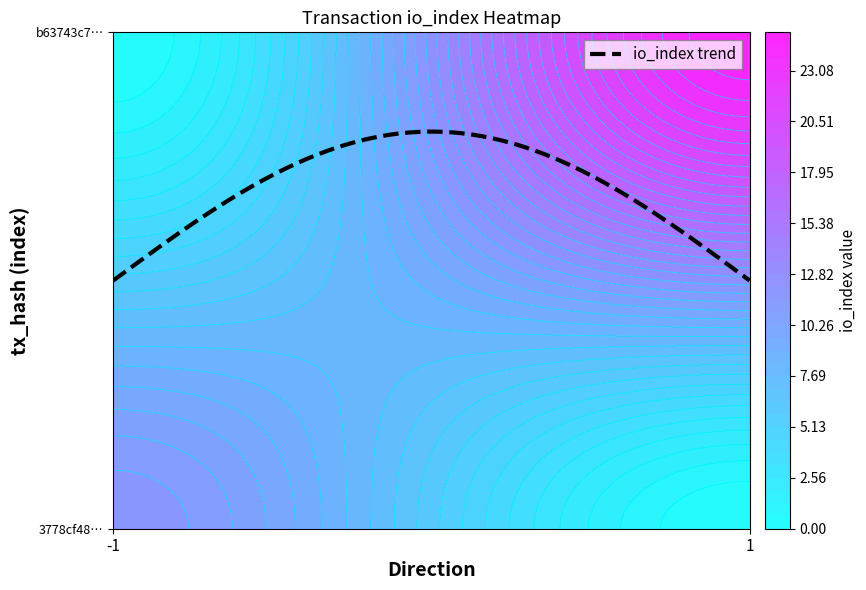

Is the value of 3778cf480877b413f4029101c0a5701f0d0812a at direction greater than the value of b63743c78eea34cb136848bd06a2be4049aa887 at direction?

No